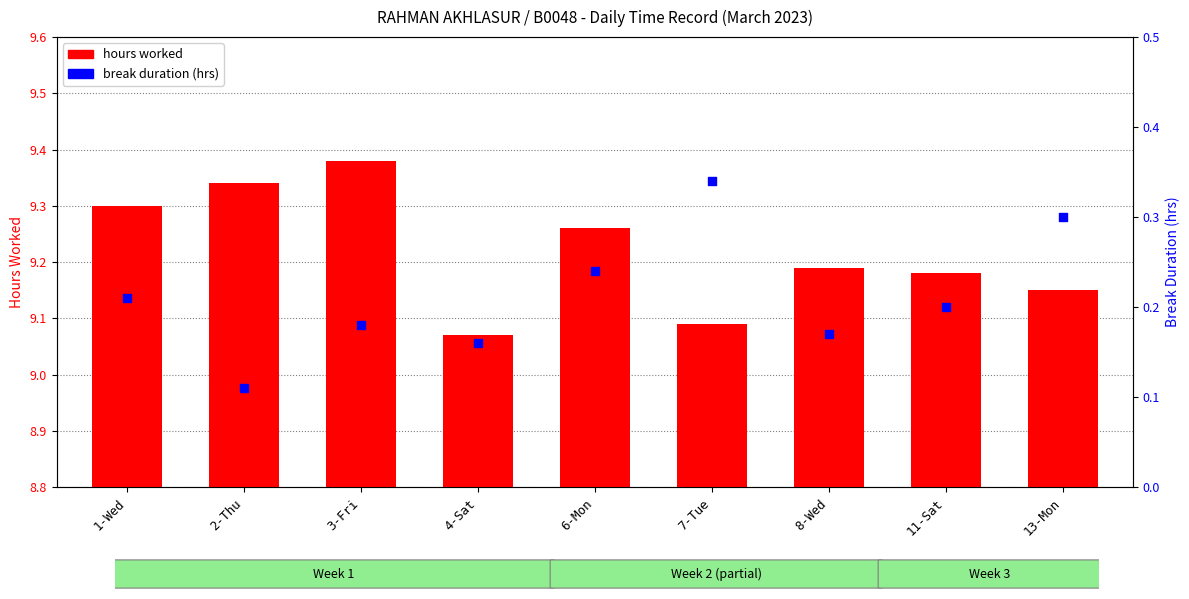

Which series has the widest spread of Y values?

hours worked